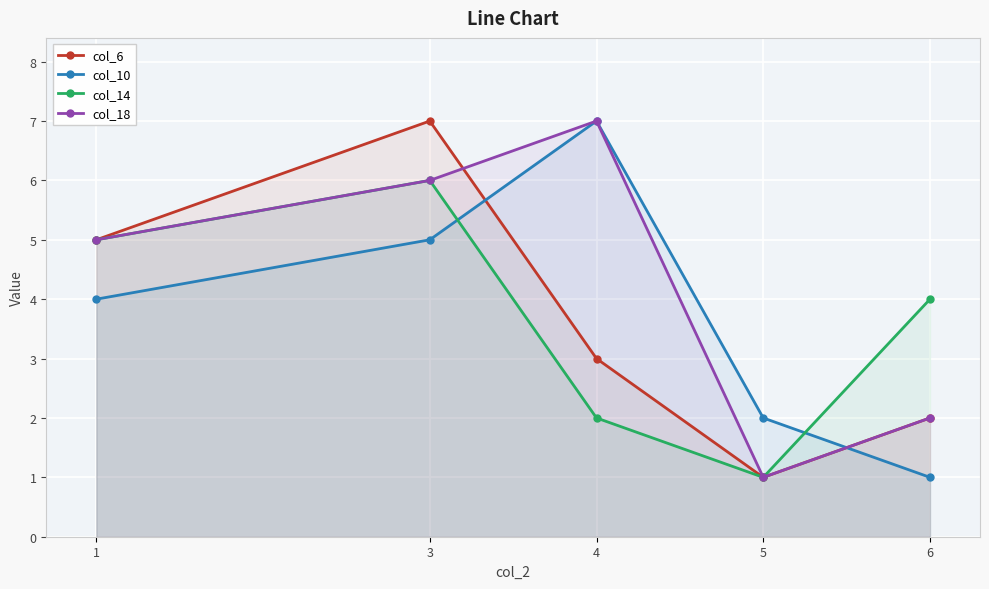

True or false: col_14 and col_18 cross at least once.

False